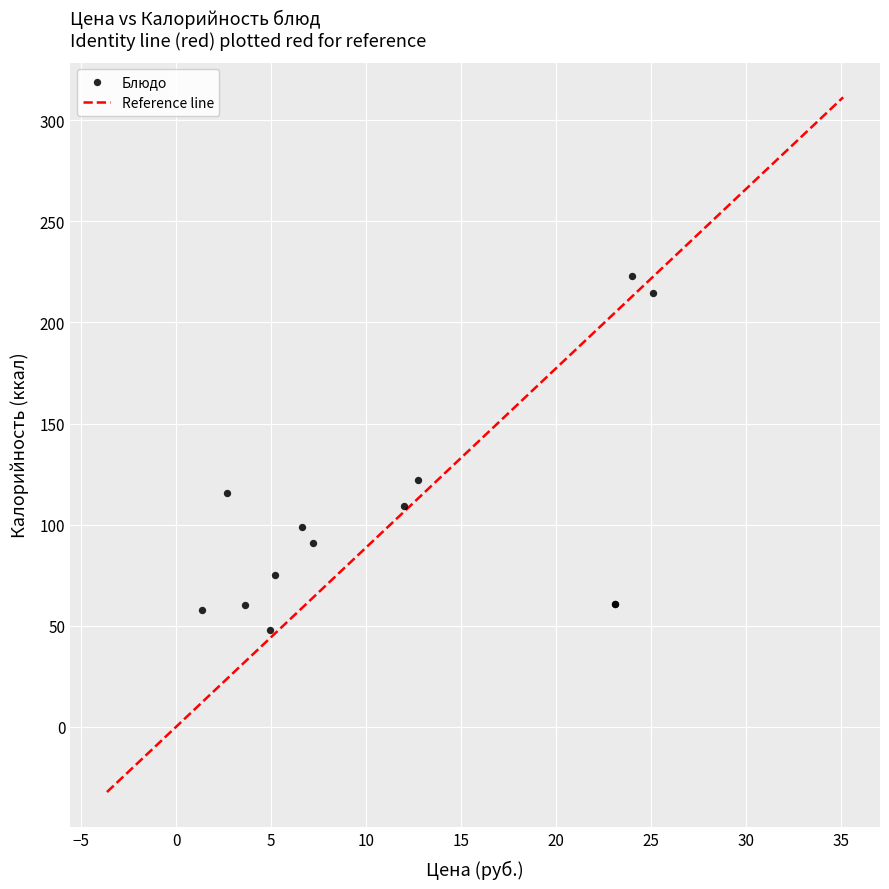

What Y value in the scatter plot is closest to 135?

122.0